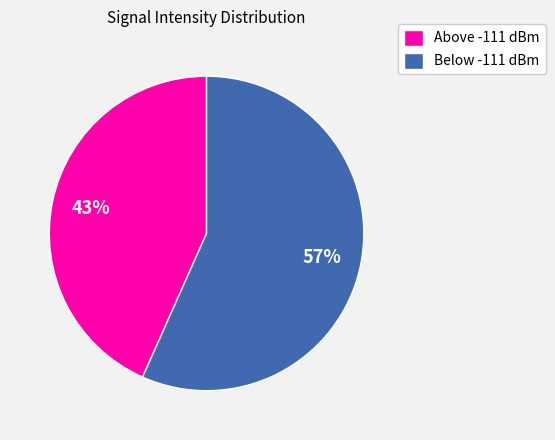

Does Below -111 dBm represent more than half of the total?

Yes